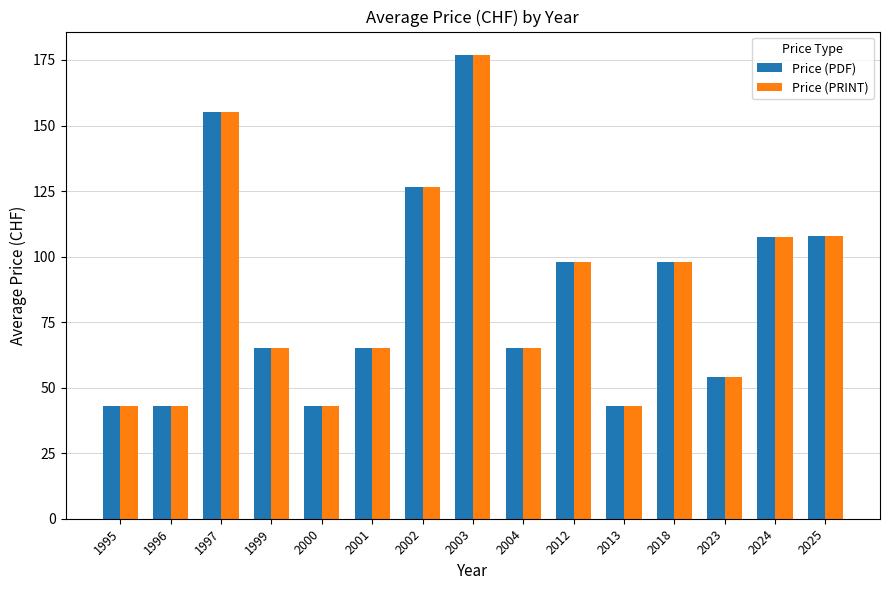

What is the average value of the Price (PRINT) series?

86.1